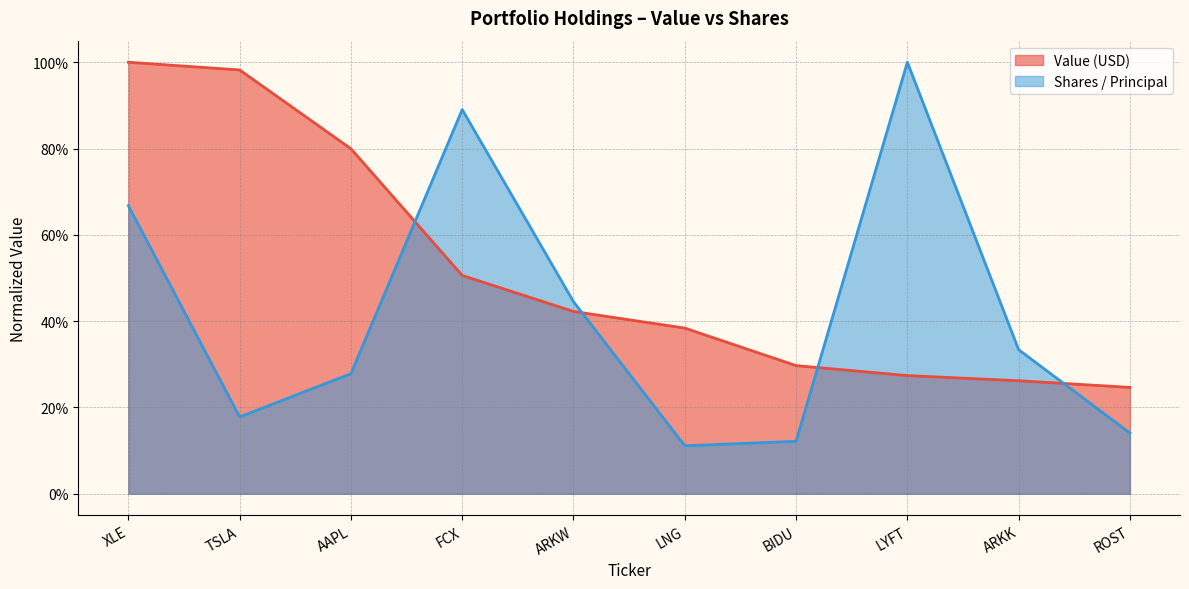

Reading left to right, list all the values displayed in this chart.

Value (USD): 1.0	1.0	0.8	0.5	0.4	0.4	0.3	0.3	0.3	0.2
Shares / Principal: 0.7	0.2	0.3	0.9	0.4	0.1	0.1	1.0	0.3	0.1